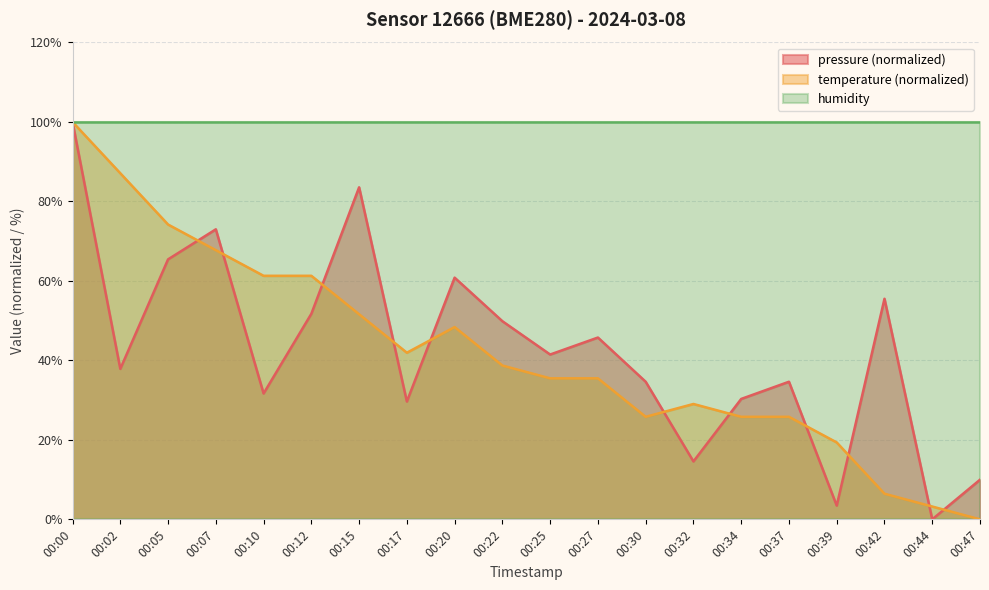

How many times do pressure and temperature cross each other?

11